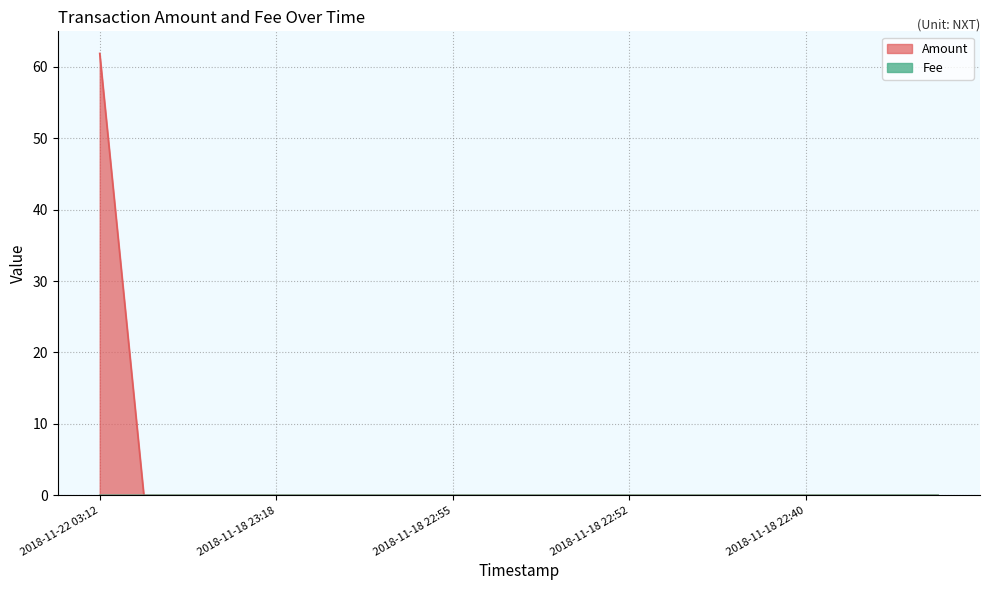

At which category does the chart reach its peak across all series?

2018-11-22 03:12